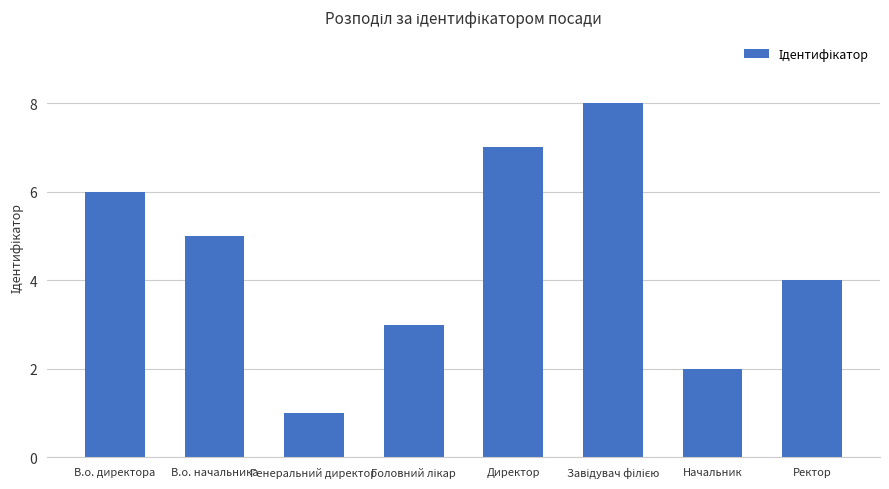

Is it true that the value at Начальник is 3?

False